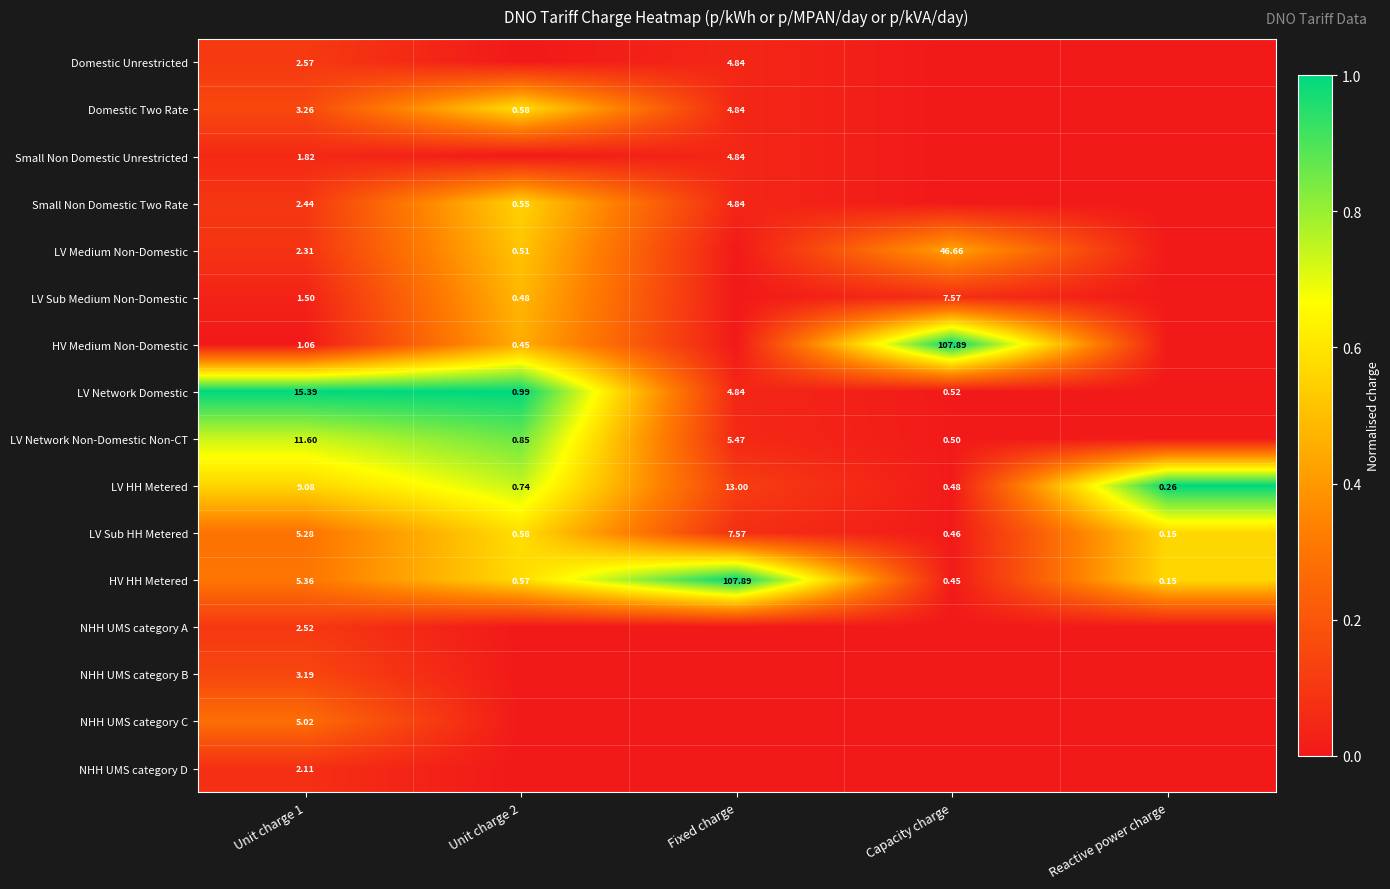

Which category has the highest value in the HV HH Metered series?

Fixed charge